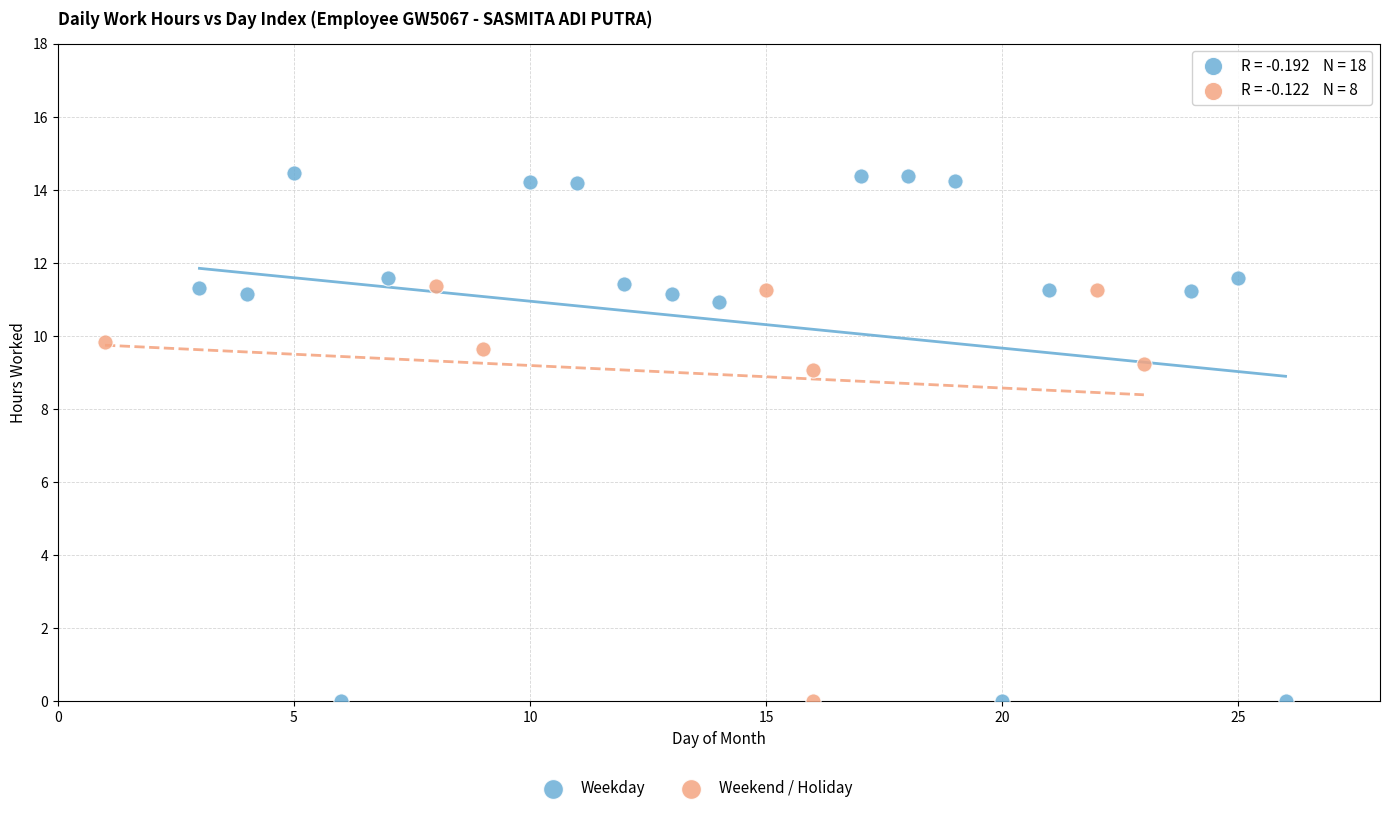

Which series has the largest Y range (max minus min)?

Weekday